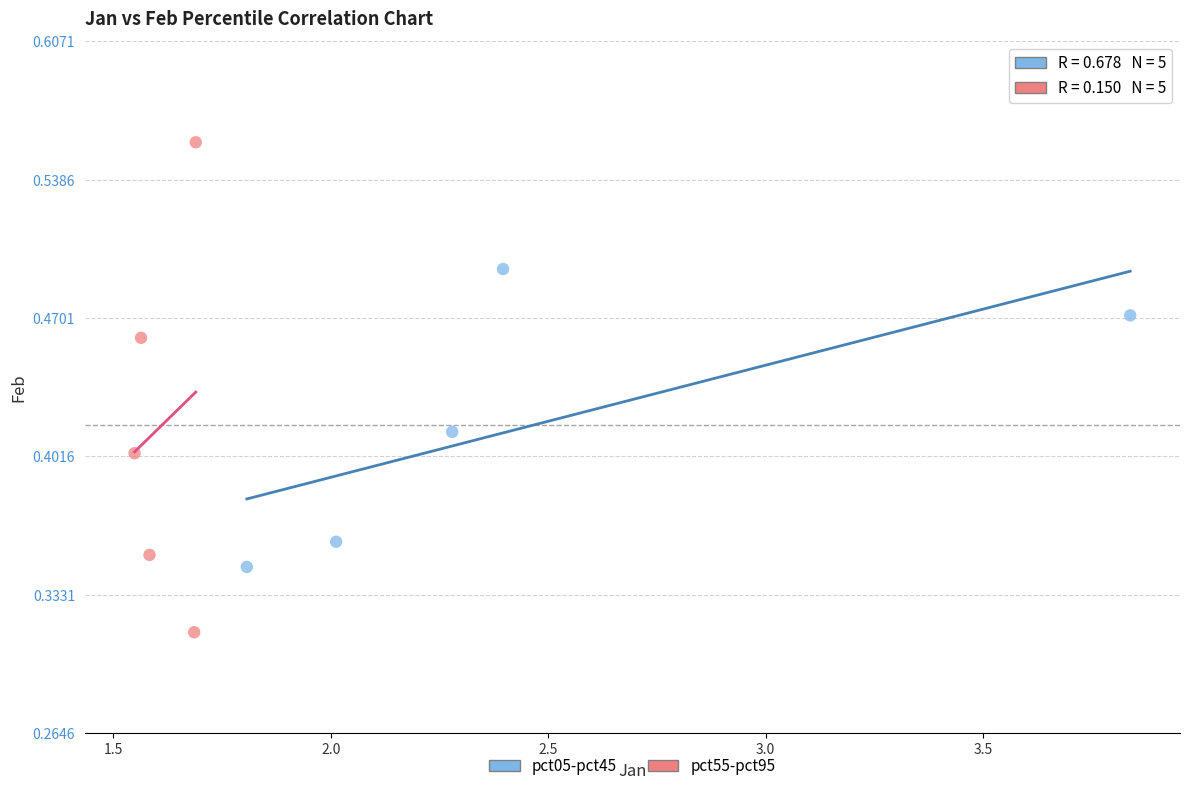

Which series reaches the minimum Y coordinate?

pct55-pct95